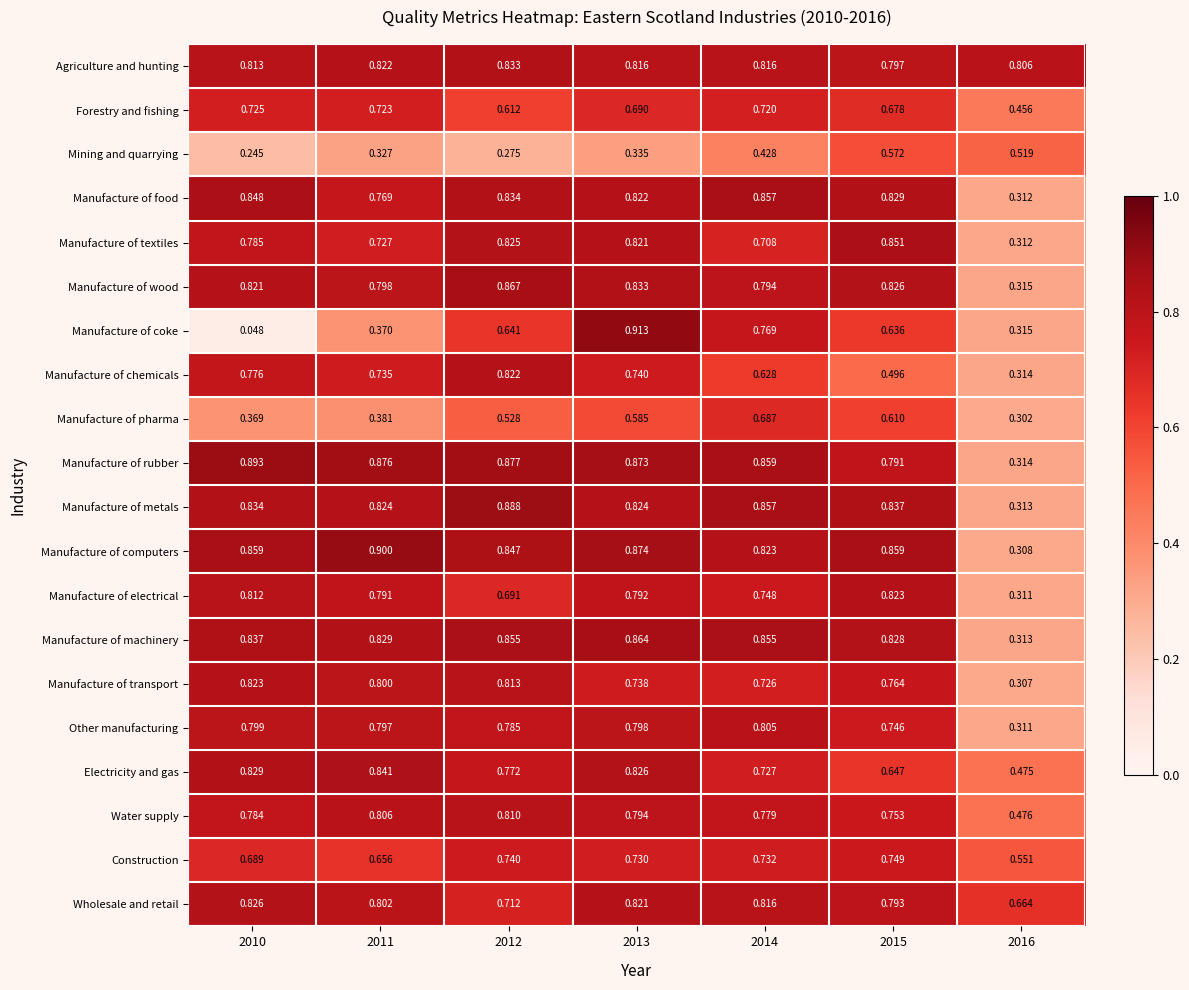

Which series has the largest total across all categories?

Agriculture and hunting